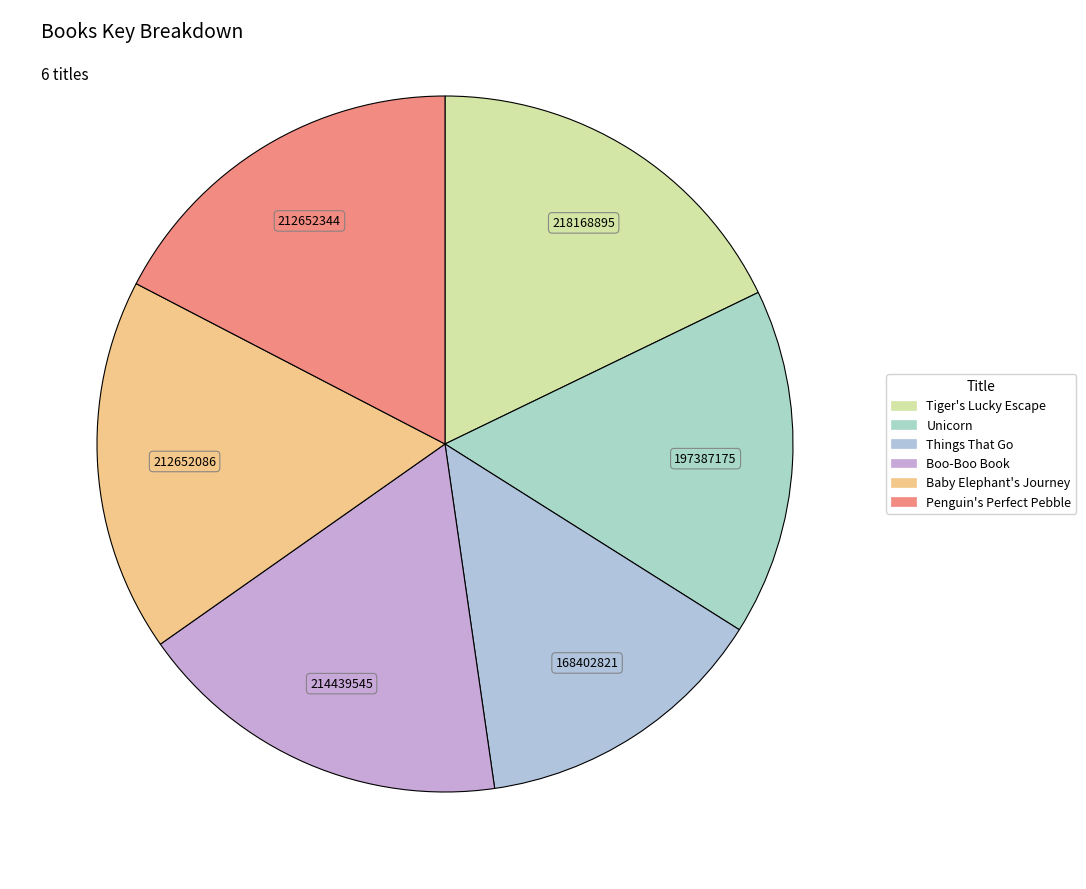

Does any single category account for the majority?

No